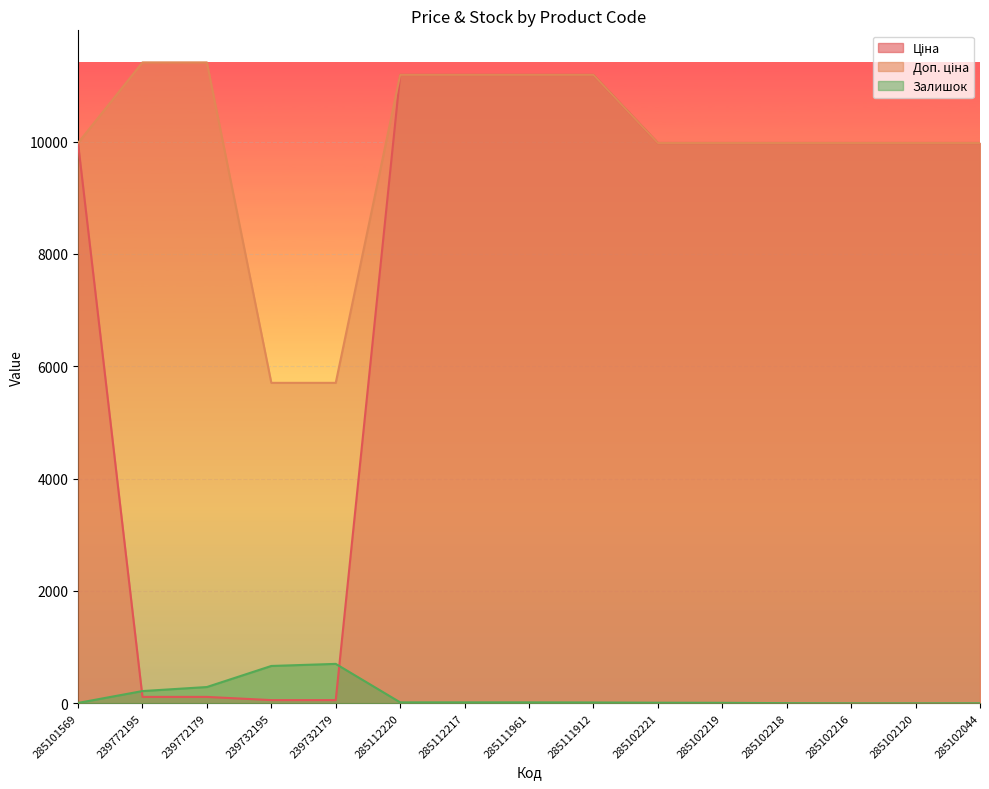

At which label does Ціна reach its minimum?

239732195